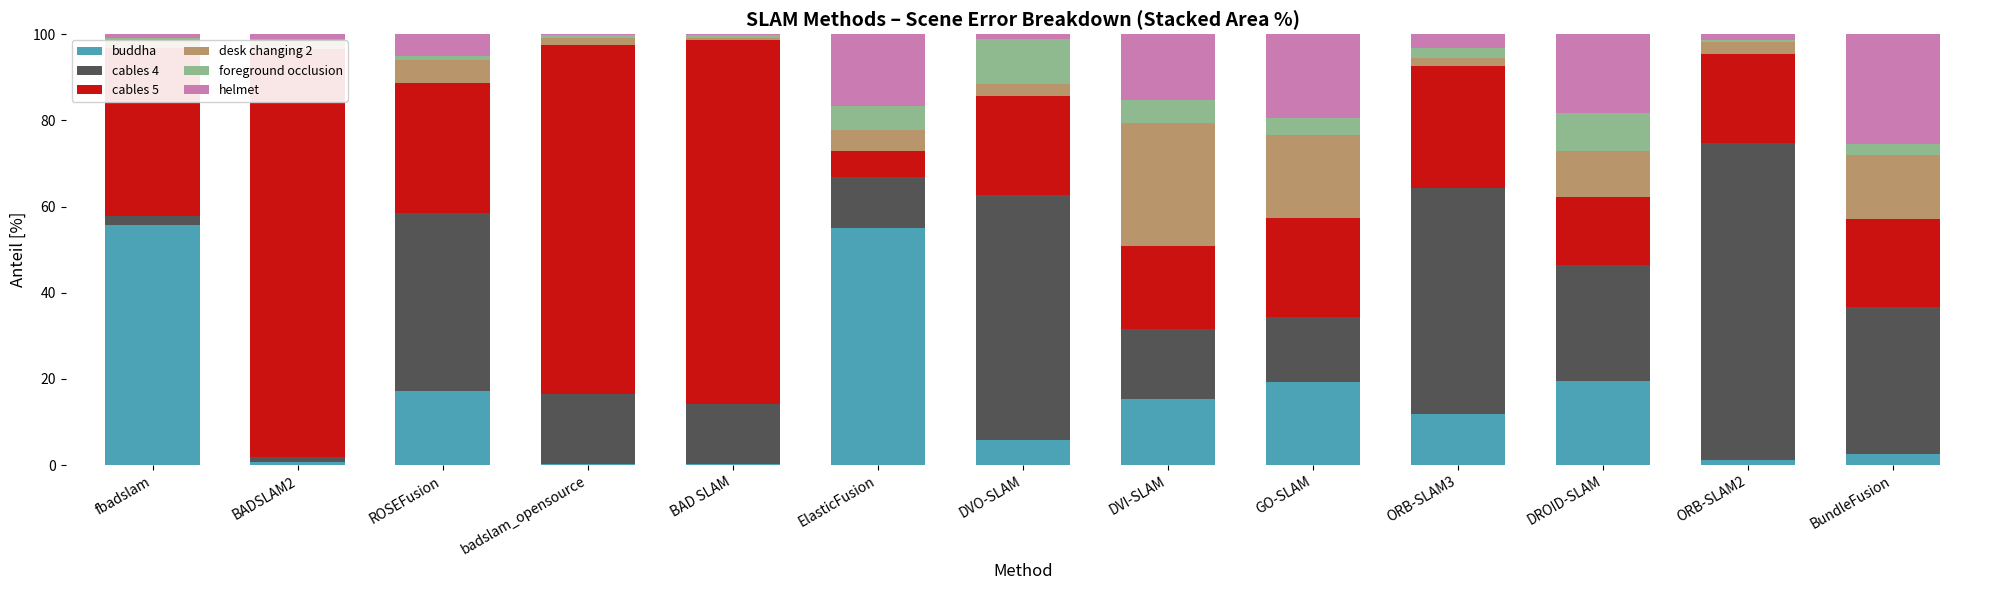

At which category is the sum across all series the highest?

badslam_opensource